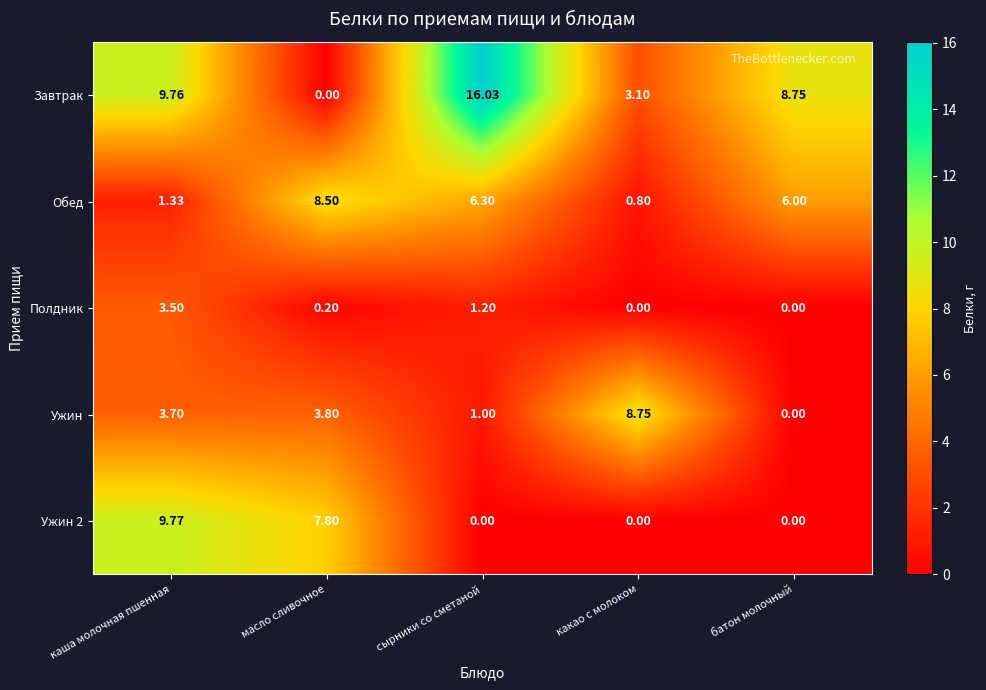

At which category is the sum across all series the highest?

каша молочная пшенная